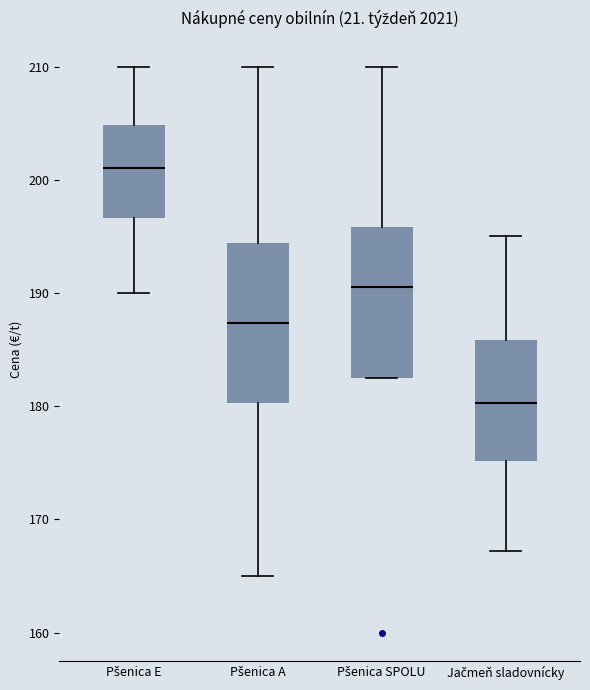

Reading left to right, read every box against the y-axis: the position of its median line, the range the box covers, and the ends of its whiskers. The values are not printed on the chart, so give them approximately, as read against the axis.

Pšenica E: median 201, box 197 to 205, whiskers 190 to 210
Pšenica A: median 187, box 180 to 194, whiskers 165 to 210
Pšenica SPOLU: median 191, box 183 to 196, whiskers 183 to 210
Jačmeň sladovnícky: median 180, box 175 to 186, whiskers 167 to 195